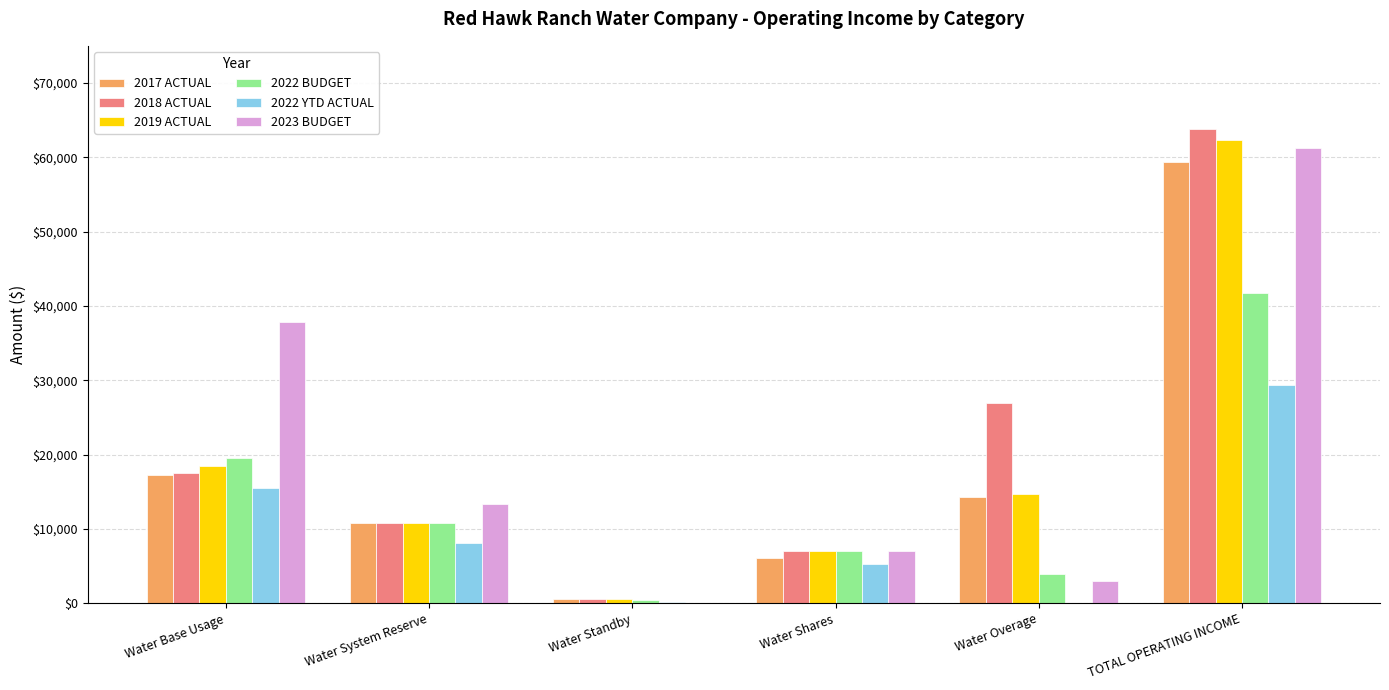

The value of 2018 ACTUAL at TOTAL OPERATING INCOME is 63858.4. True or false?

True